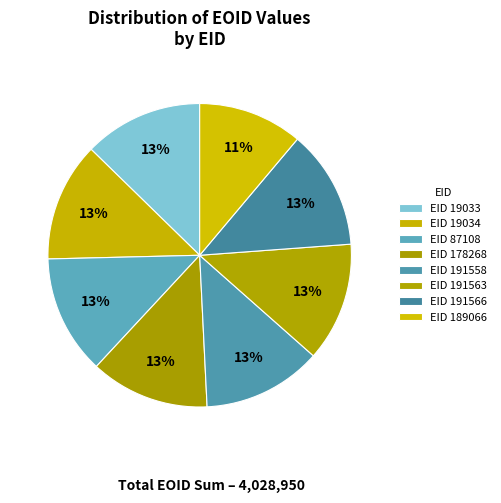

What is the largest slice in the pie chart?

191566